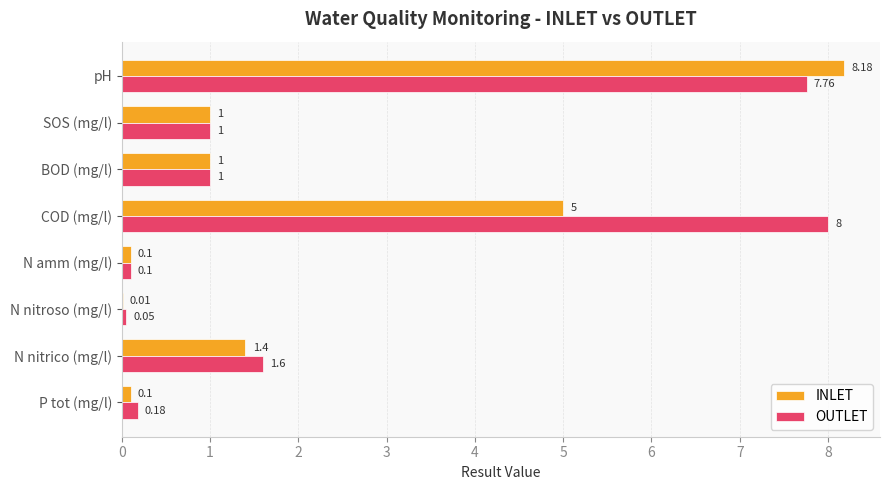

Which series changed the most between SOS (mg/l) and N nitrico (mg/l)?

OUTLET